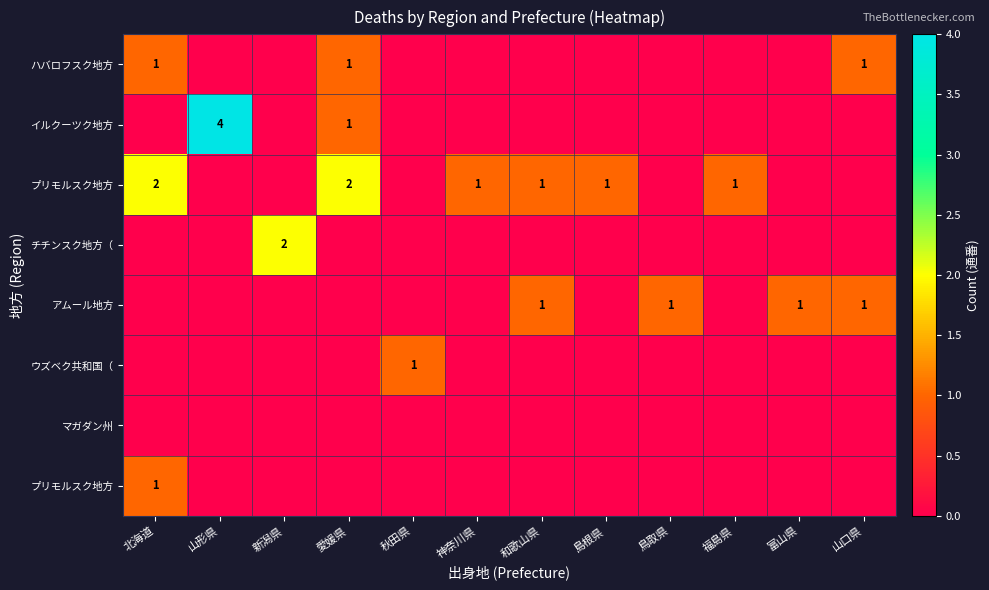

Between 富山県 and 愛媛県, which is larger?

愛媛県